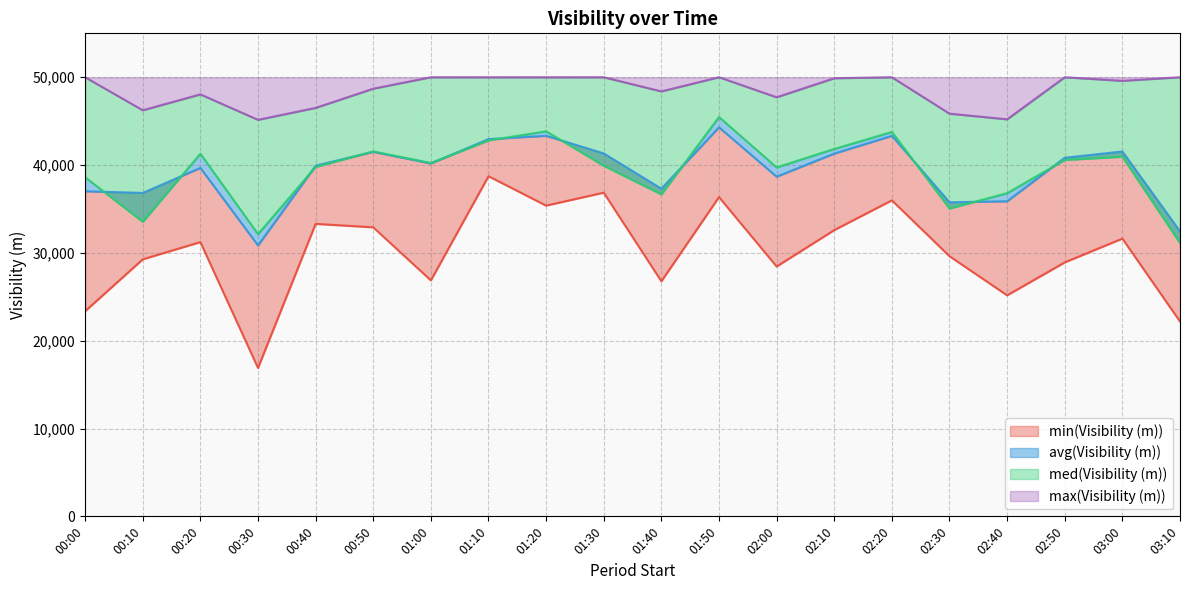

Reading left to right, transcribe all the data shown in this chart.

min(Visibility (m)): 00:00=23359	00:10=29265	00:20=31226	00:30=16897	00:40=33303	00:50=32910	01:00=26869	01:10=38730	01:20=35381	01:30=36855	01:40=26763	01:50=36353	02:00=28448	02:10=32594	02:20=35982	02:30=29621	02:40=25165	02:50=28916	03:00=31626	03:10=22186
avg(Visibility (m)): 00:00=37021	00:10=36824	00:20=39678	00:30=30851	00:40=39934	00:50=41509	01:00=40187	01:10=42955	01:20=43333	01:30=41327	01:40=37305	01:50=44302	02:00=38682	02:10=41309	02:20=43328	02:30=35761	02:40=35879	02:50=40833	03:00=41546	03:10=32454
med(Visibility (m)): 00:00=38616	00:10=33545	00:20=41291	00:30=32135	00:40=39788	00:50=41554	01:00=40232	01:10=42809	01:20=43846	01:30=39925	01:40=36666	01:50=45472	02:00=39730	02:10=41836	02:20=43771	02:30=35054	02:40=36798	02:50=40584	03:00=40952	03:10=31130
max(Visibility (m)): 00:00=50000	00:10=46238	00:20=48049	00:30=45150	00:40=46509	00:50=48695	01:00=50000	01:10=50000	01:20=50000	01:30=50000	01:40=48388	01:50=50000	02:00=47718	02:10=49886	02:20=50000	02:30=45853	02:40=45208	02:50=50000	03:00=49589	03:10=50000